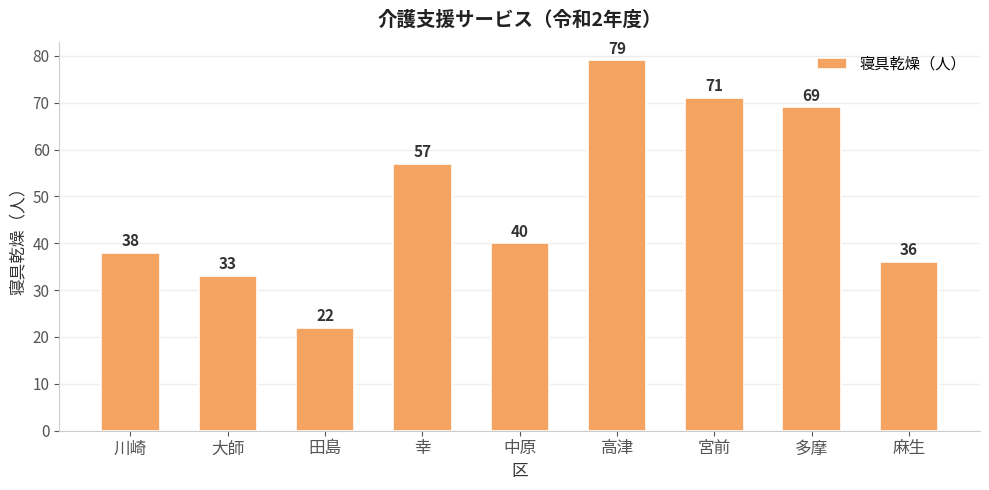

What is the sum of the values at 高津 and 田島?

101